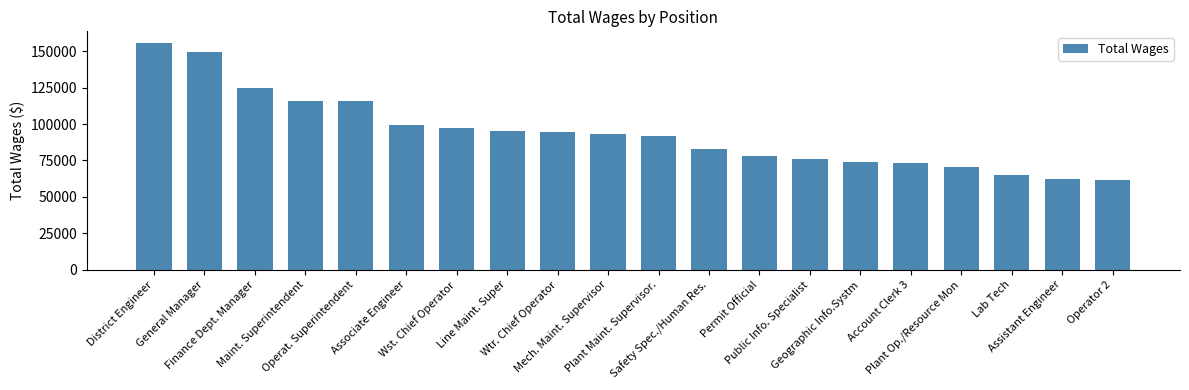

What is the change in value from Public Info. Specialist to Account Clerk 3?

-2533